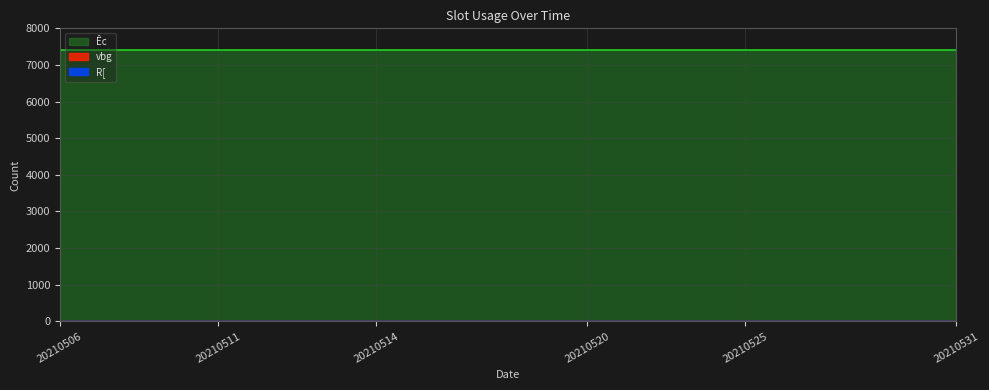

Which category has the lowest value in the vbg series?

20210506